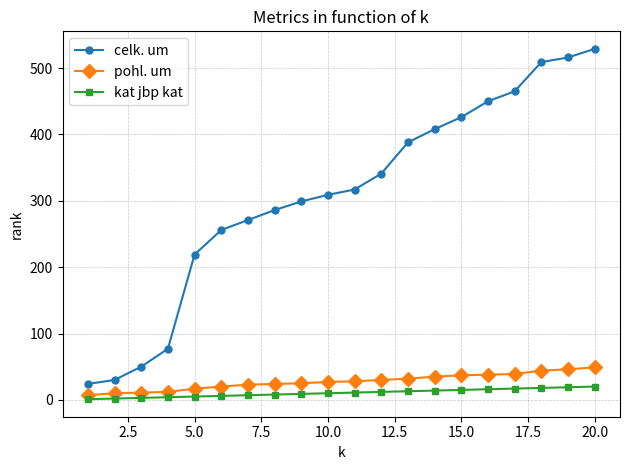

Which series has the largest total across all categories?

celk. um